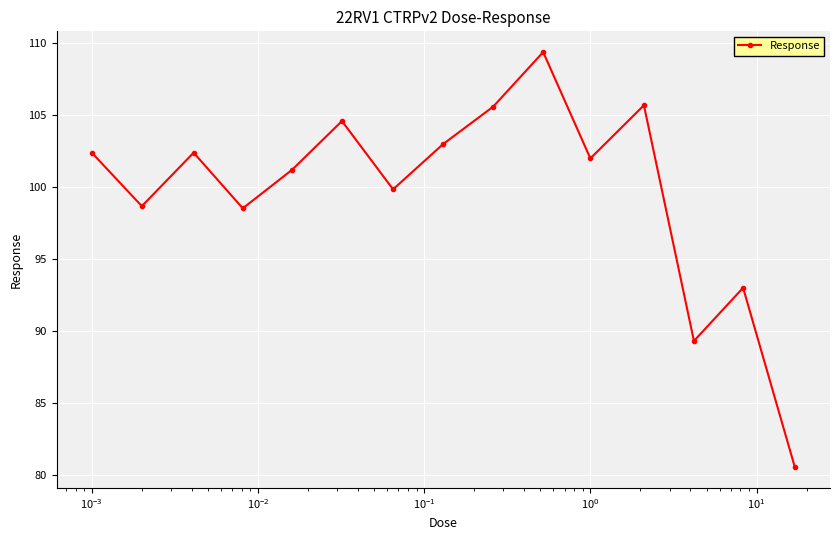

What is the maximum value shown in the chart?

109.4